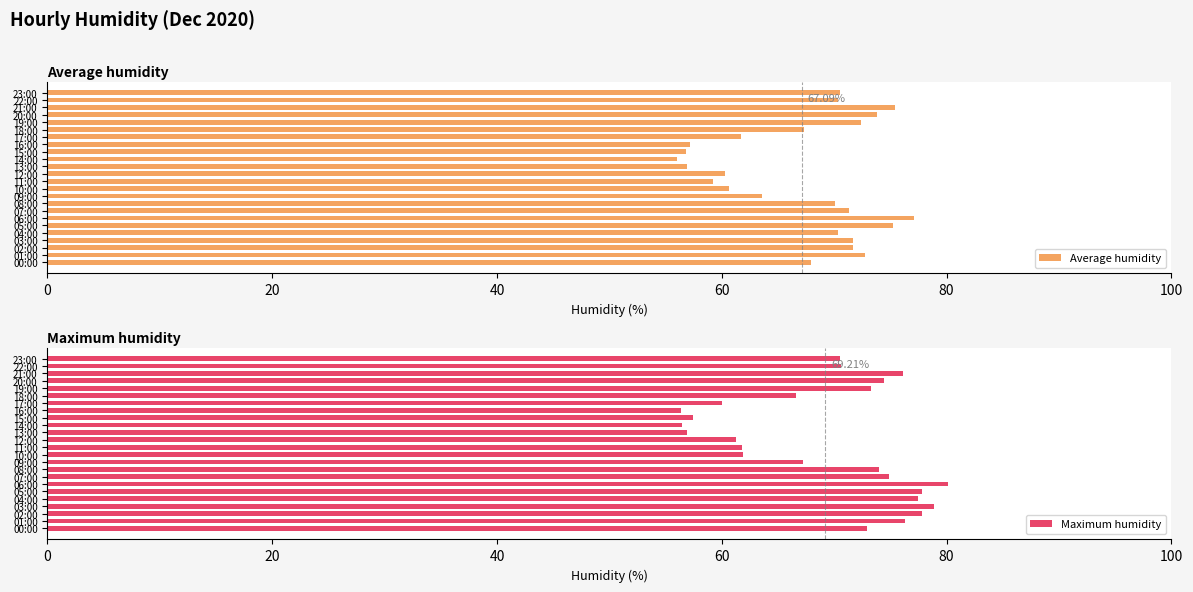

What is the average value of the Average humidity series?

67.1